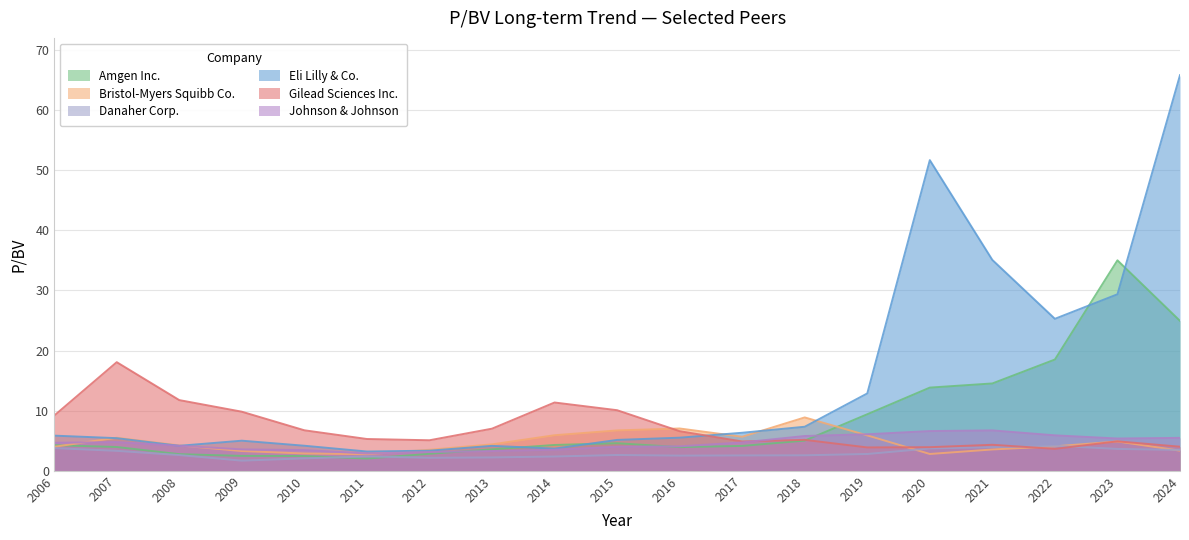

True or false: Gilead Sciences Inc. and Danaher Corp. intersect in this chart.

True